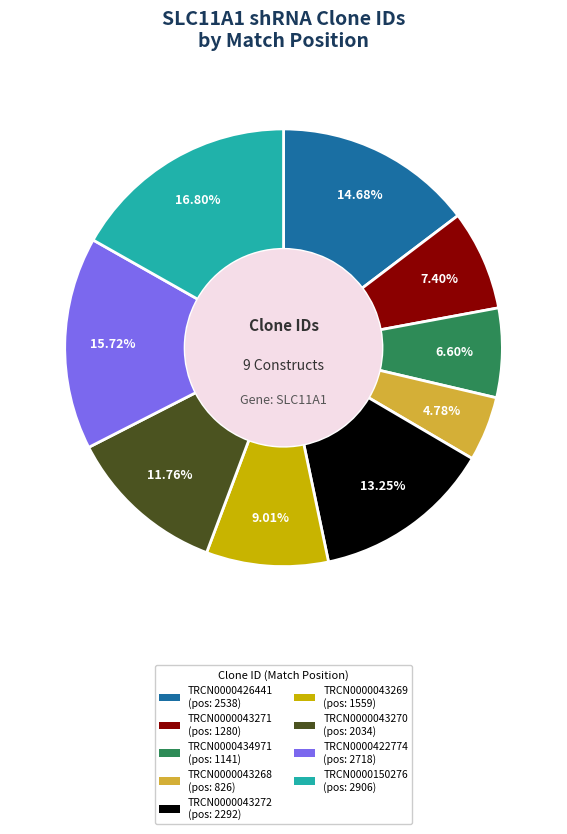

To the nearest percent, what is the average slice percentage?

11%